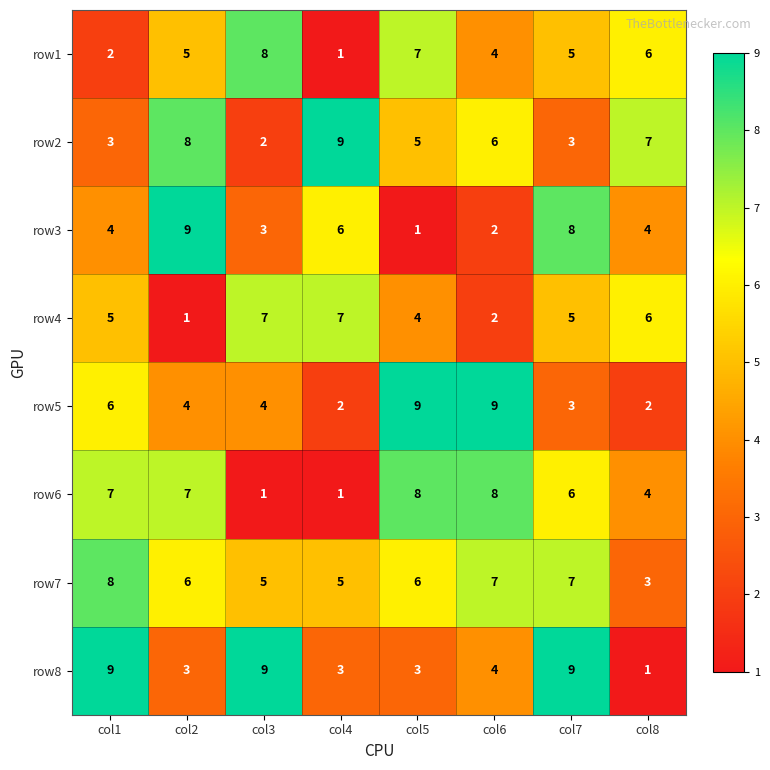

At col2, list the series in order from largest to smallest.

row3, row2, row6, row7, row1, row5, row8, row4